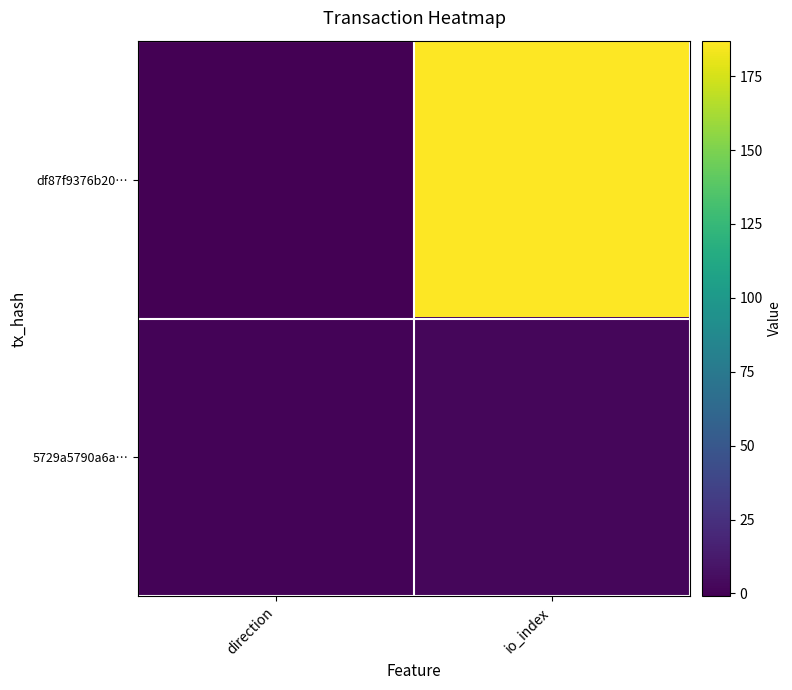

Reading left to right, transcribe all the data shown in this chart.

df87f9376b20…: direction=-1	io_index=187
5729a5790a6a…: direction=1	io_index=2